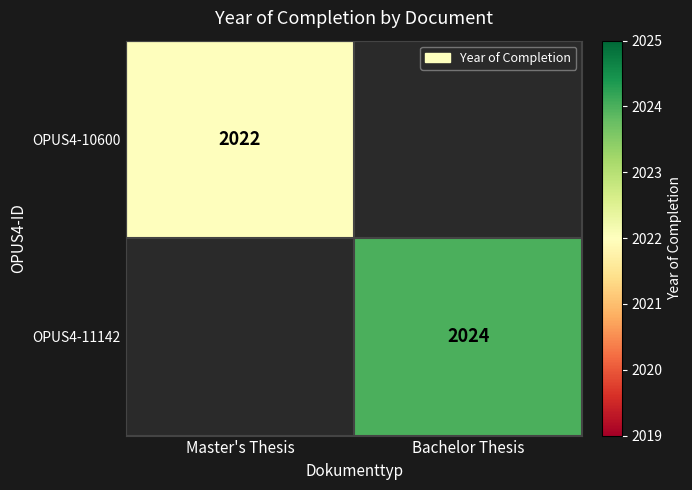

Is it true that OPUS4-11142 equals 789 at Bachelor Thesis?

False